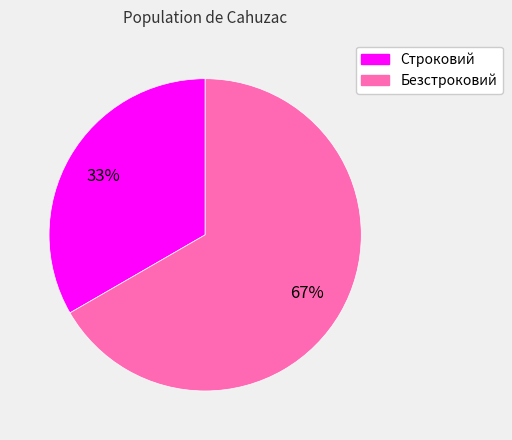

Rank the categories by value from highest to lowest.

Безстроковий, Строковий